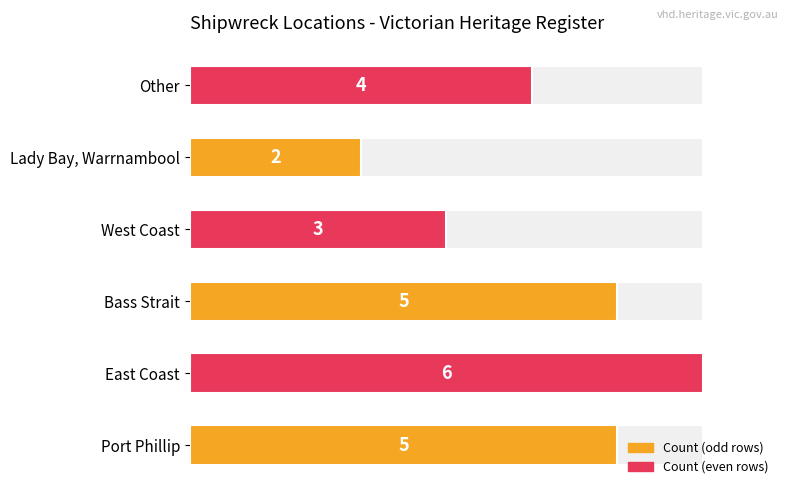

Are the bars horizontal?

Yes